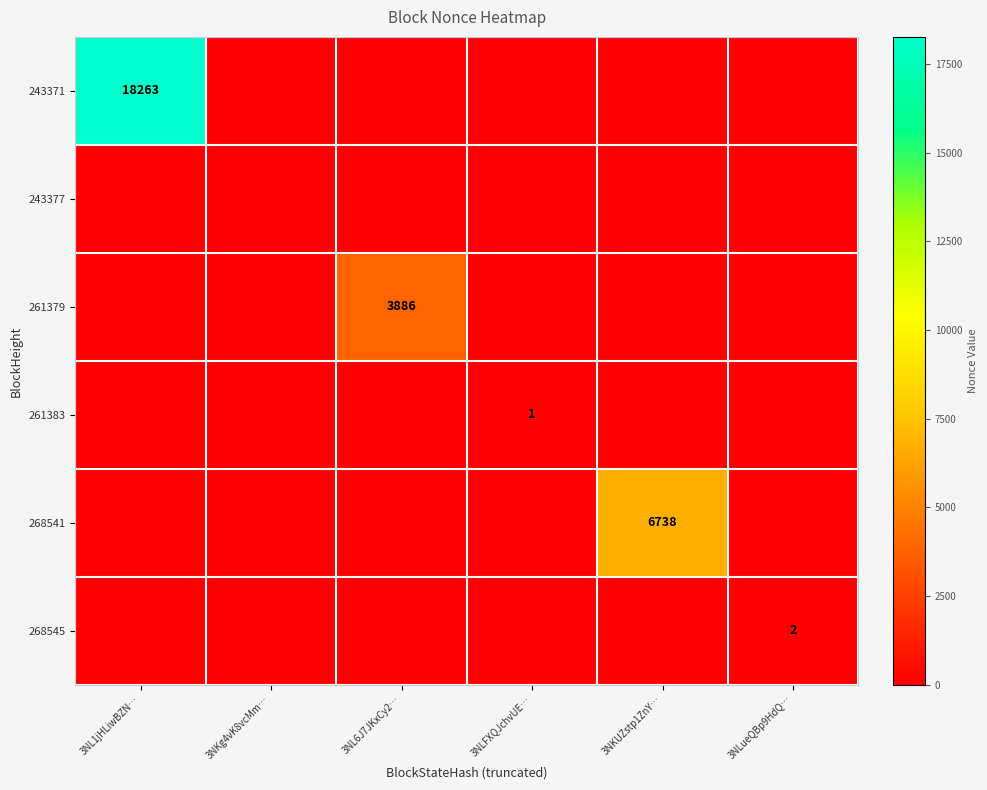

What is the greatest value displayed?

18263